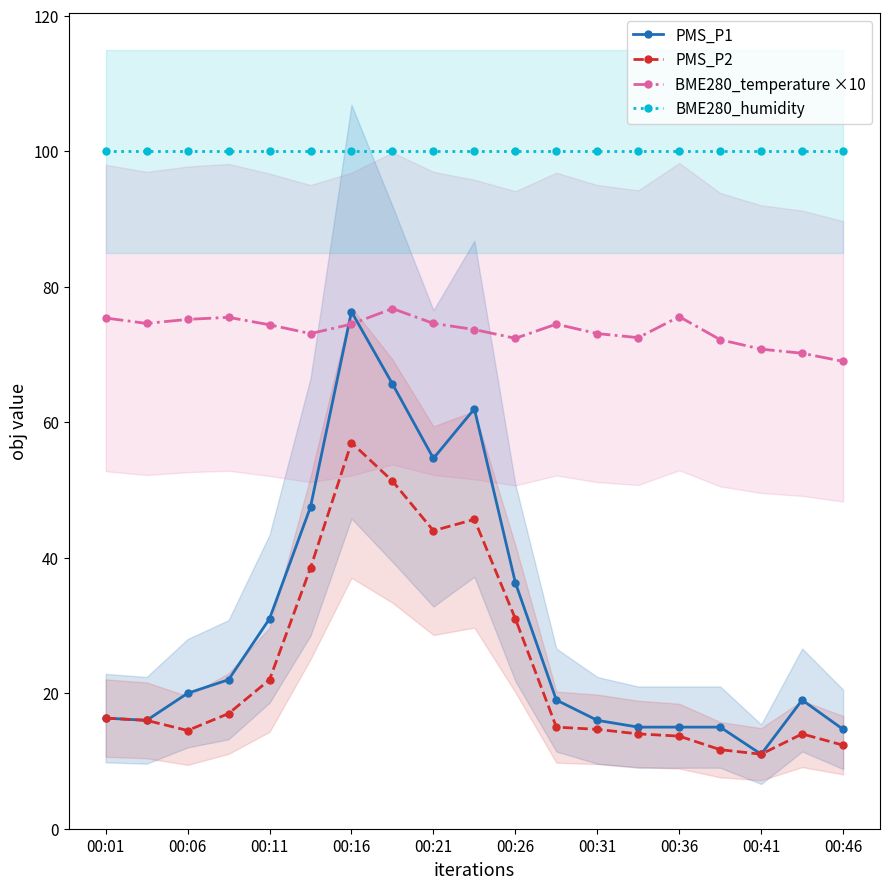

True or false: PMS_P1 and BME280_humidity cross at least once.

False